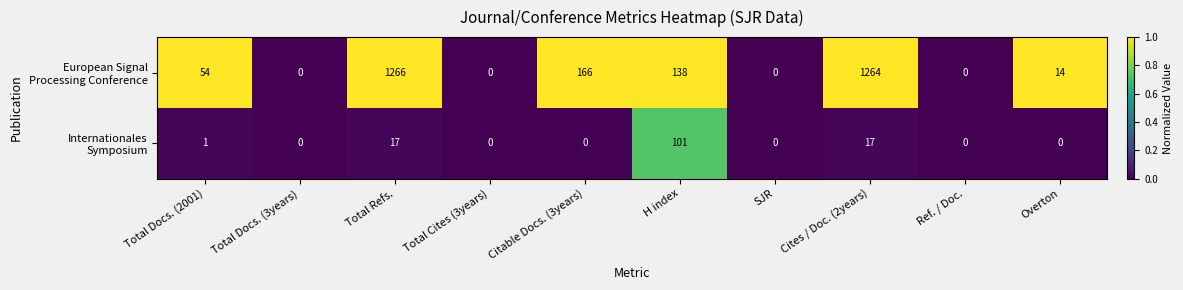

What is the difference between the highest and lowest values at Total Refs.?

1249